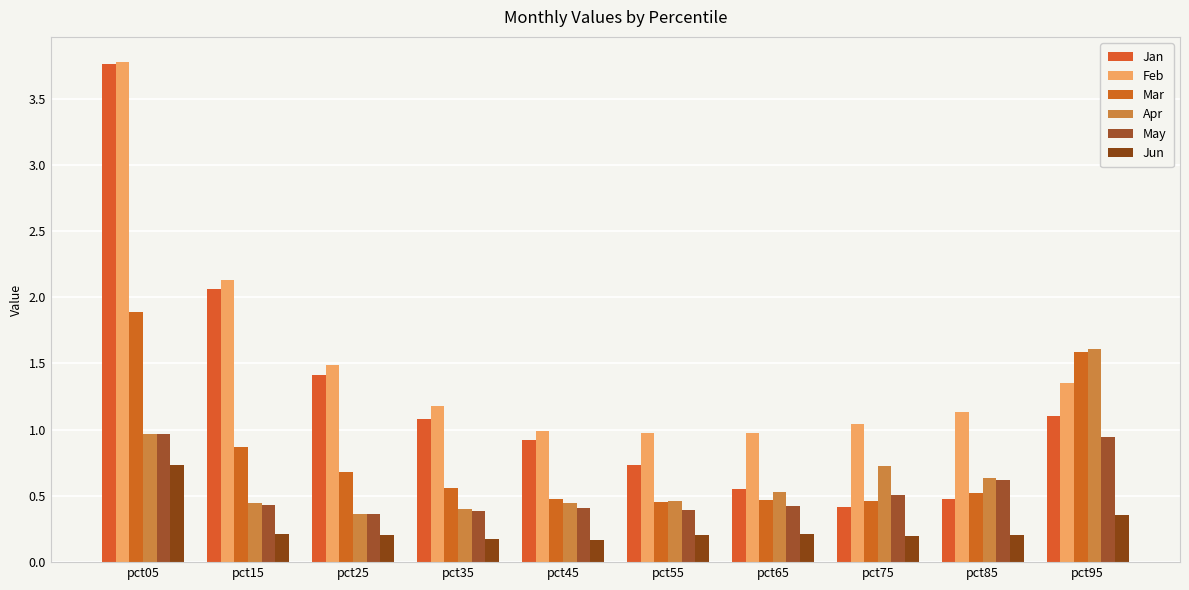

Is the value of Apr at pct55 greater than the value of Feb at pct15?

No